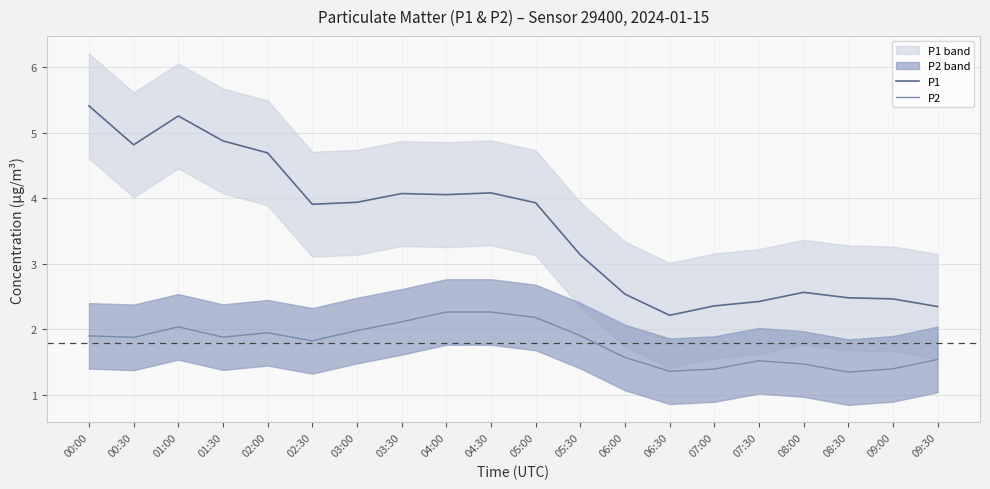

Reading left to right, transcribe all the data shown in this chart.

P1: 00:00=5.4	00:30=4.8	01:00=5.3	01:30=4.9	02:00=4.7	02:30=3.9	03:00=3.9	03:30=4.1	04:00=4.1	04:30=4.1	05:00=3.9	05:30=3.1	06:00=2.5	06:30=2.2	07:00=2.4	07:30=2.4	08:00=2.6	08:30=2.5	09:00=2.5	09:30=2.4
P2: 00:00=1.9	00:30=1.9	01:00=2.0	01:30=1.9	02:00=1.9	02:30=1.8	03:00=2.0	03:30=2.1	04:00=2.3	04:30=2.3	05:00=2.2	05:30=1.9	06:00=1.6	06:30=1.4	07:00=1.4	07:30=1.5	08:00=1.5	08:30=1.3	09:00=1.4	09:30=1.5